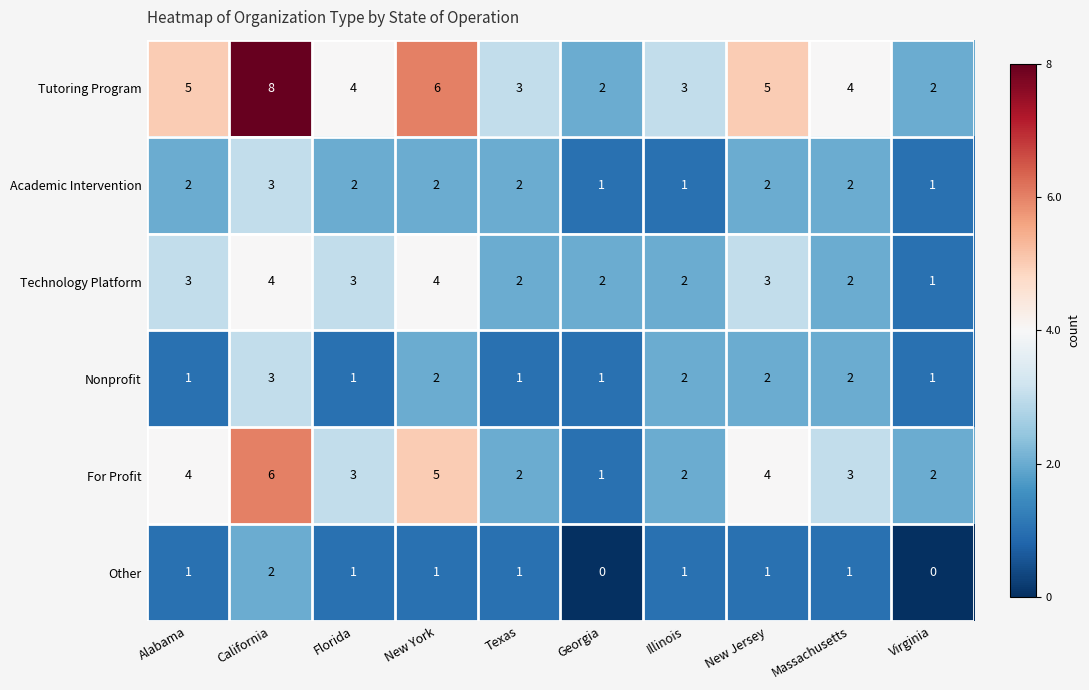

At which category is the sum across all series the highest?

California